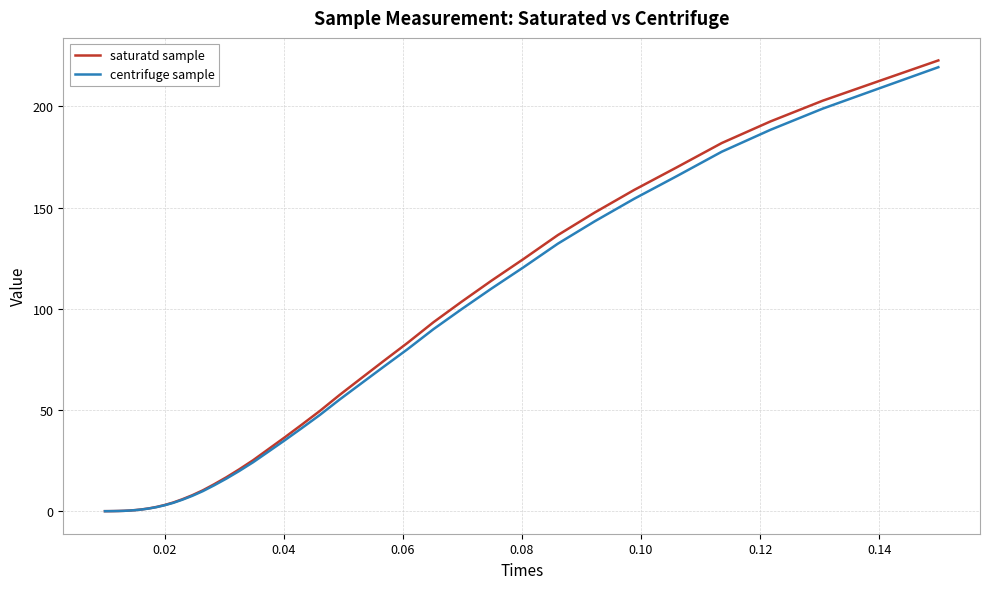

How many lines are shown in the chart?

2